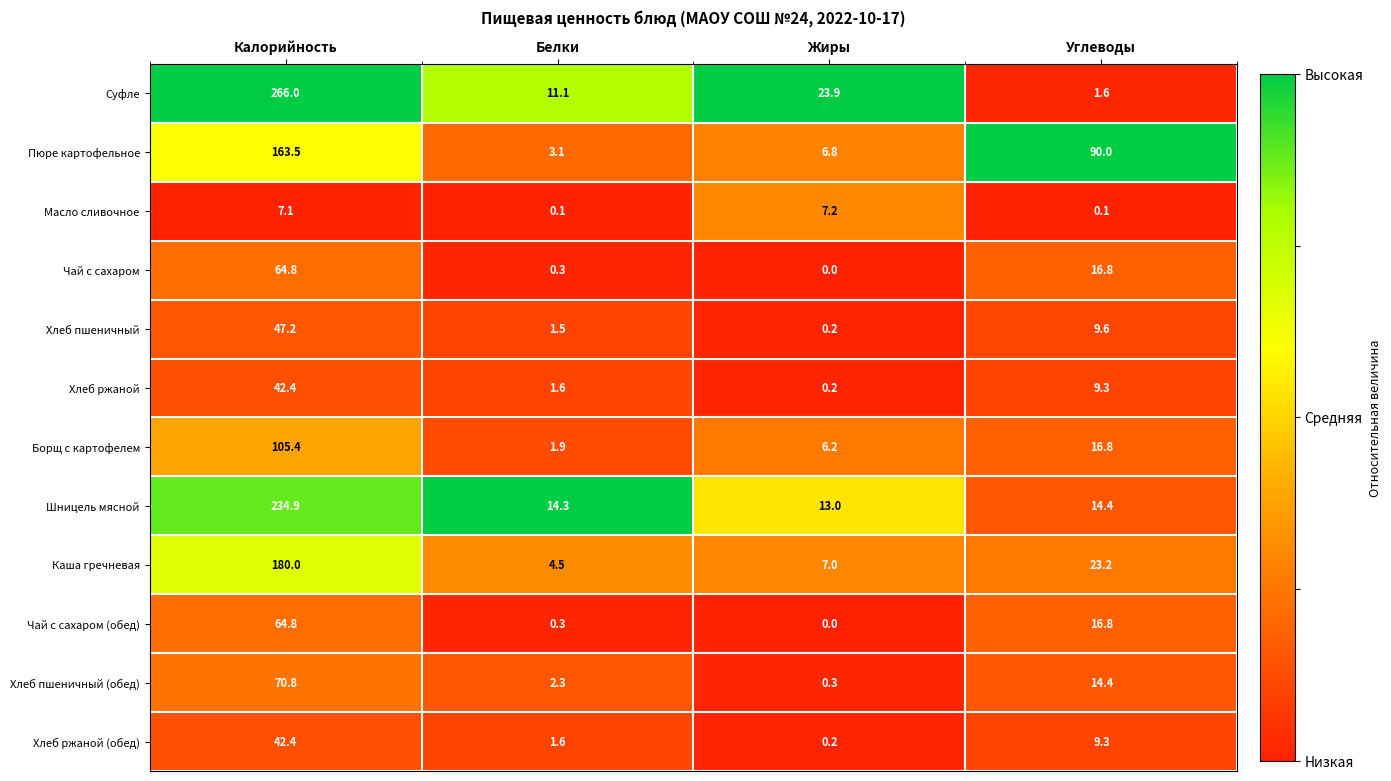

How many categories are shown in the chart?

4